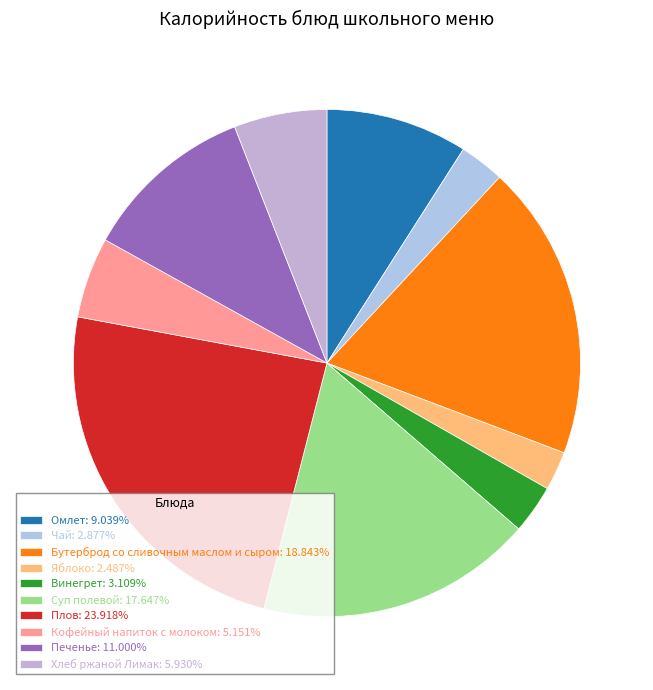

What percentage is the Винегрет slice, to the nearest percent?

3%